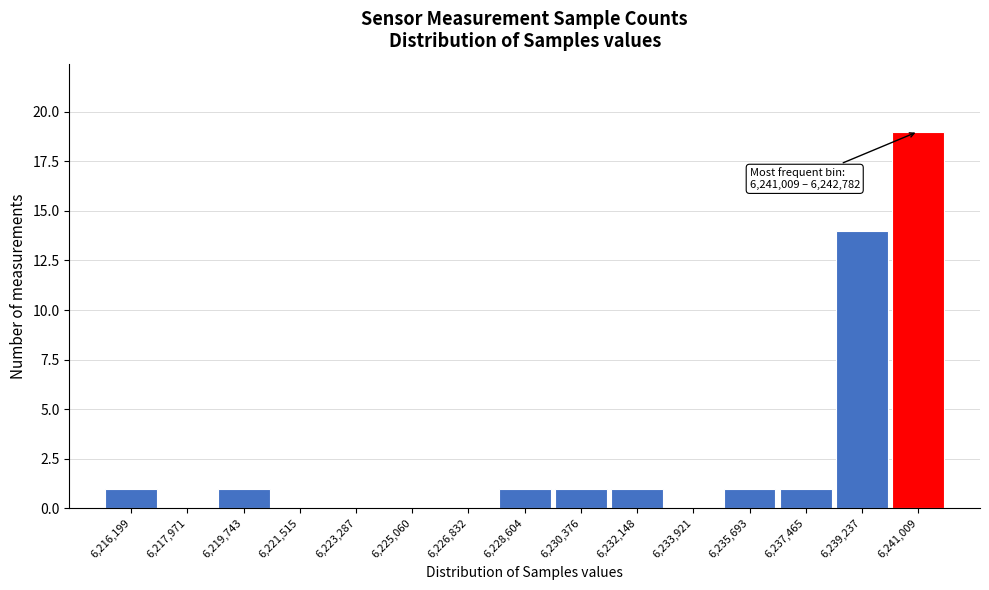

Reading left to right, transcribe all the data shown in this chart.

6,216,199=1	6,217,971=0	6,219,743=1	6,221,515=0	6,223,287=0	6,225,060=0	6,226,832=0	6,228,604=1	6,230,376=1	6,232,148=1	6,233,921=0	6,235,693=1	6,237,465=1	6,239,237=14	6,241,009=19